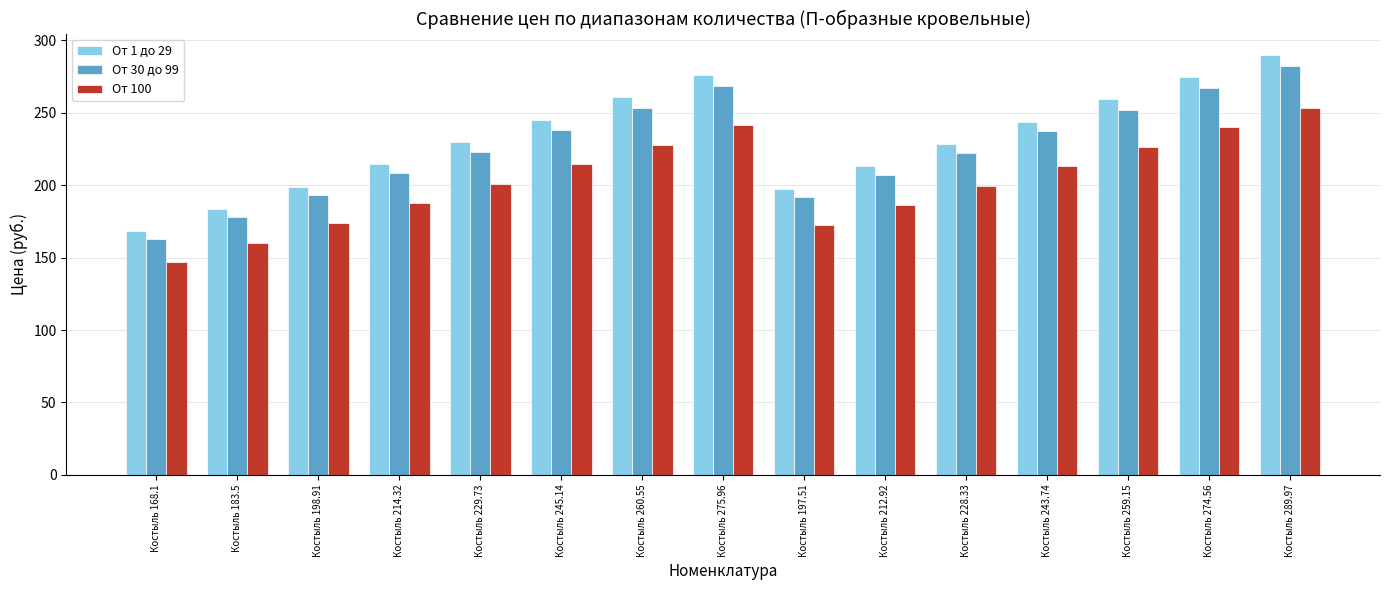

Is the value of От 100 at Костыль 183.5 greater than the value of От 30 до 99 at Костыль 229.73?

No